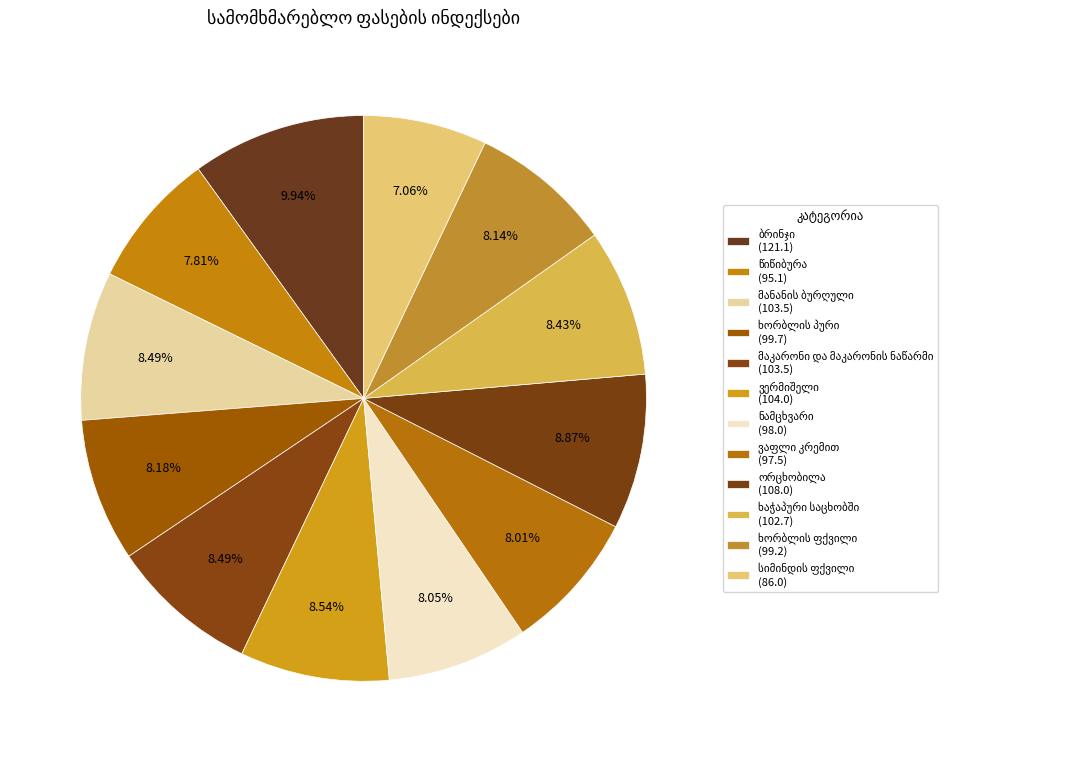

How many slices are in this pie chart?

12